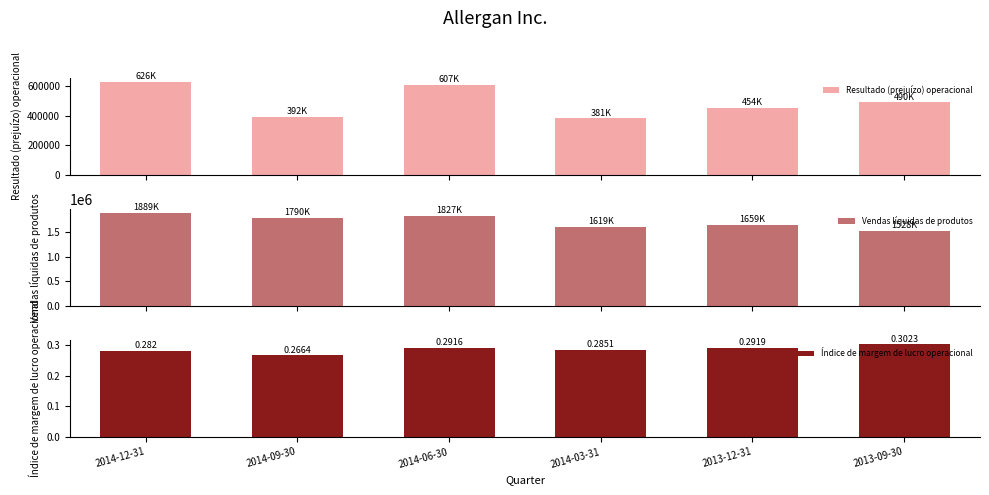

What is the difference between the Resultado (prejuízo) operacional values at 2013-09-30 and 2014-03-31?

108300.0